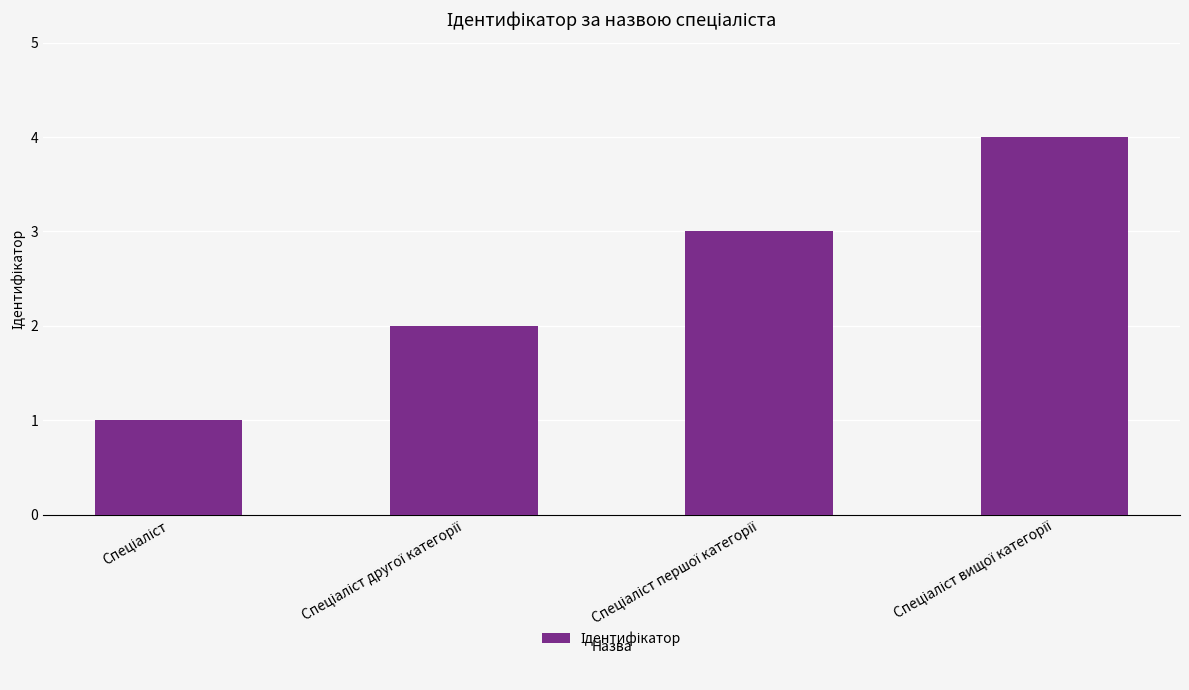

What is the sum of all values?

10